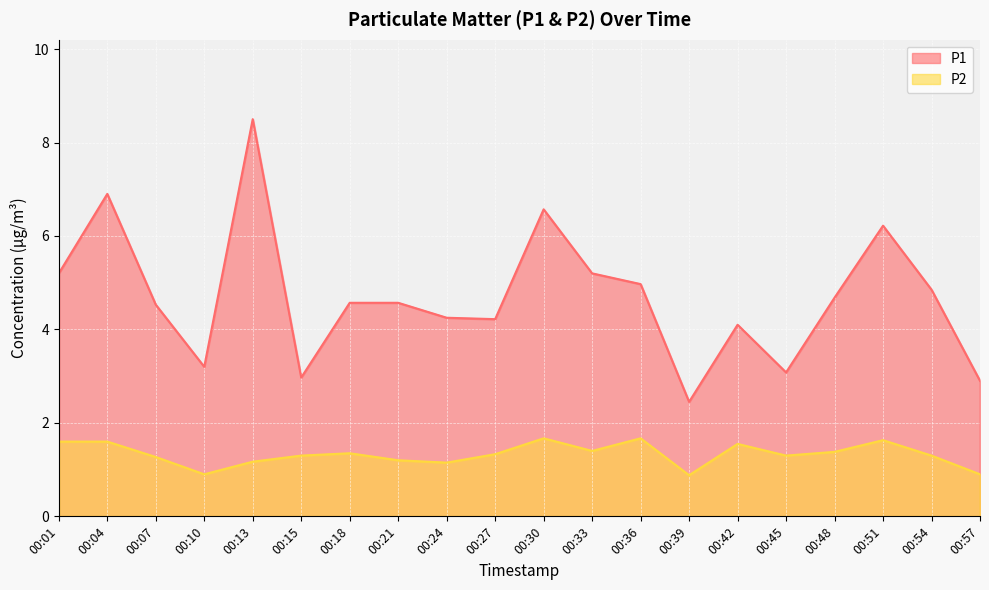

Which series has the largest total across all categories?

P1